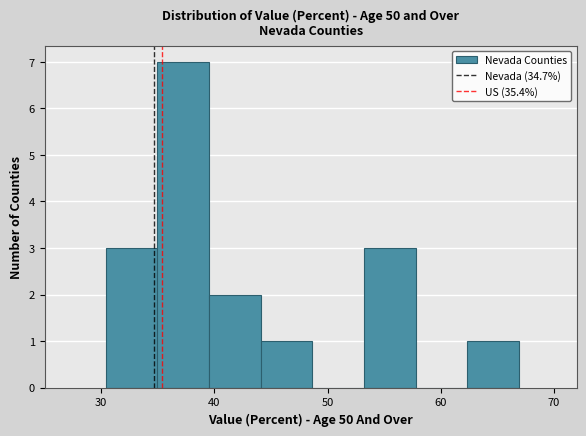

How tall is the bar that spans 44 to 49 on the x-axis? Neither the bar edges nor the heights are printed on the chart, so give them approximately, as read against the axes.

1